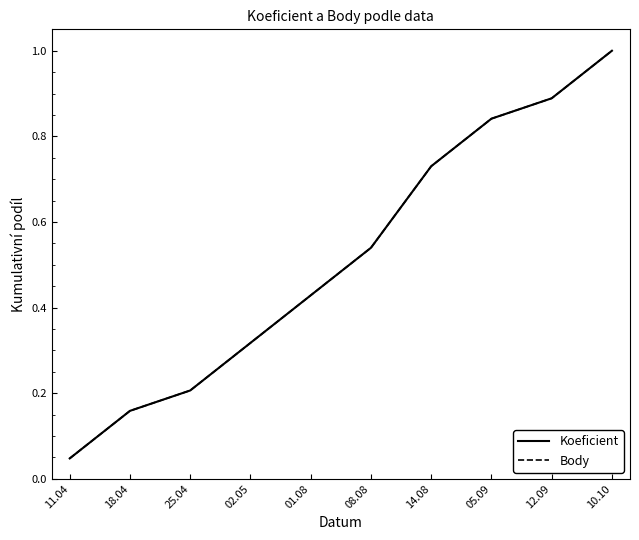

What value does the Body series have at 18.04?

0.2